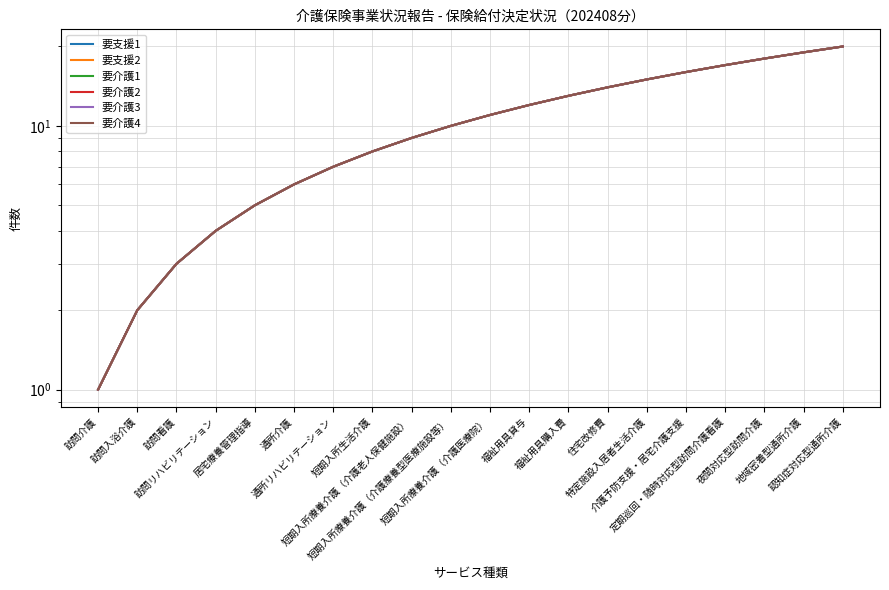

Which series changed the most between 訪問入浴介護 and 認知症対応型通所介護?

要支援1